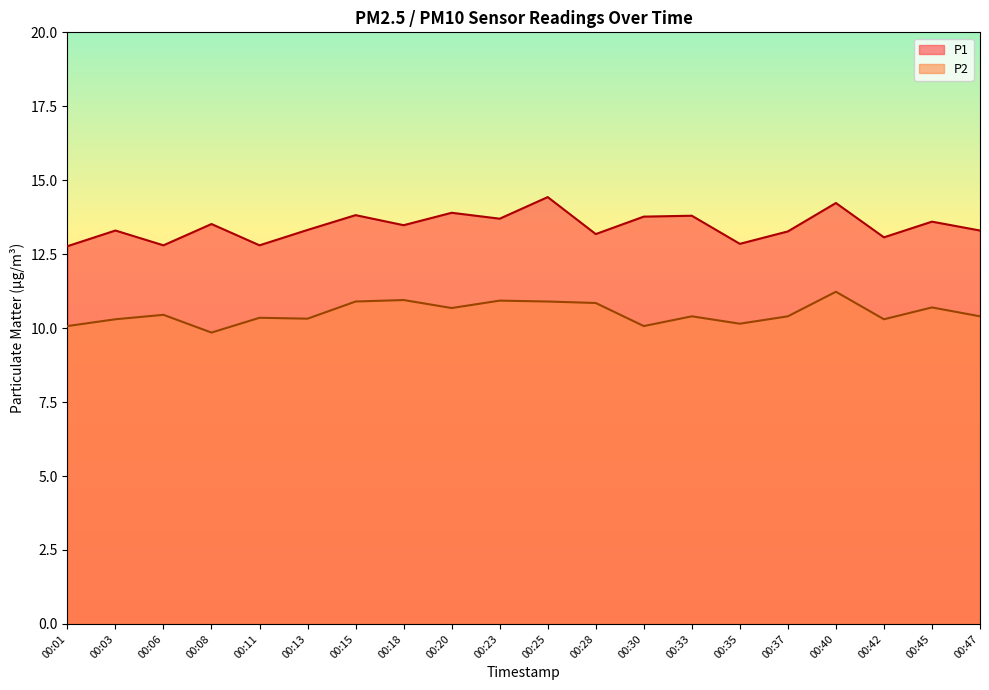

Rank the series by their maximum value, from lowest to highest.

P2, P1